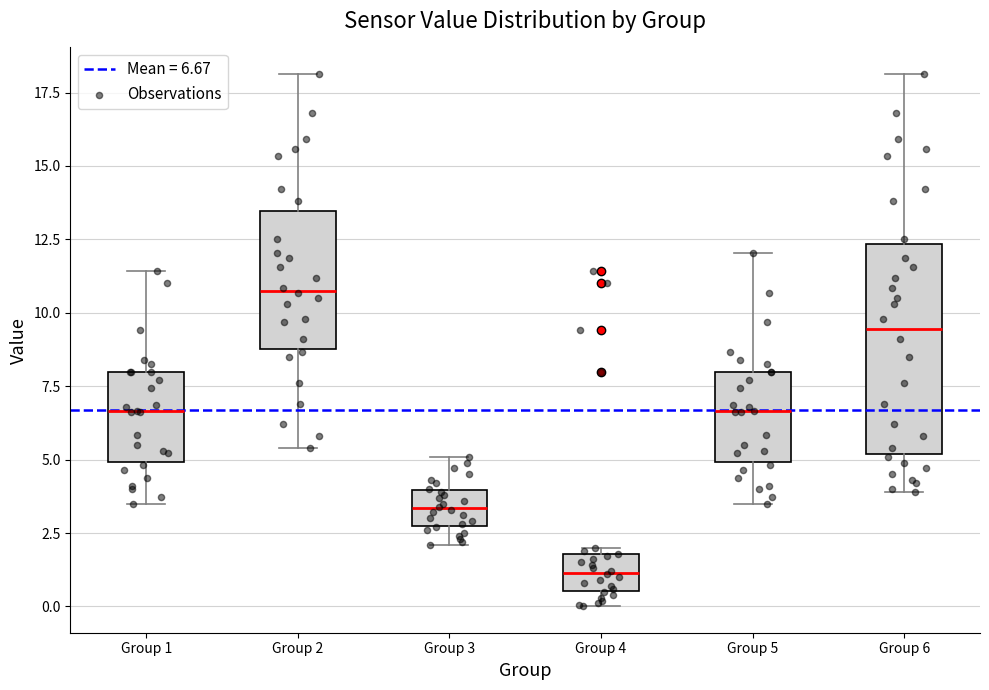

Where does the upper whisker of the box for Group 3 end on the y-axis? The values are not printed on the chart, so give them approximately, as read against the axis.

5.0